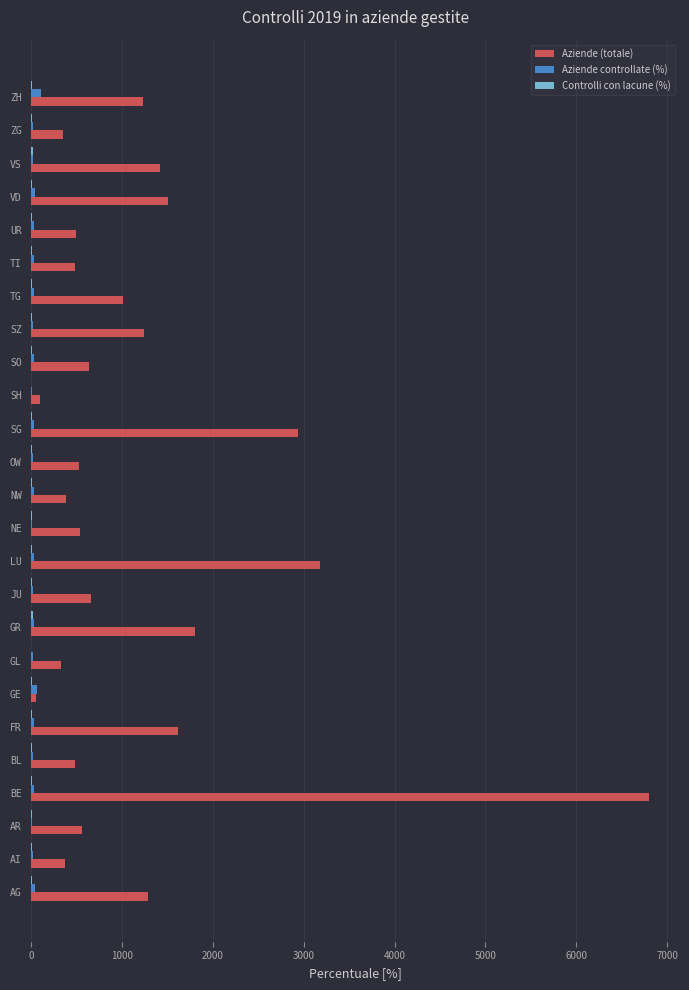

Between AG and GE, which series saw the biggest shift?

Aziende (totale)